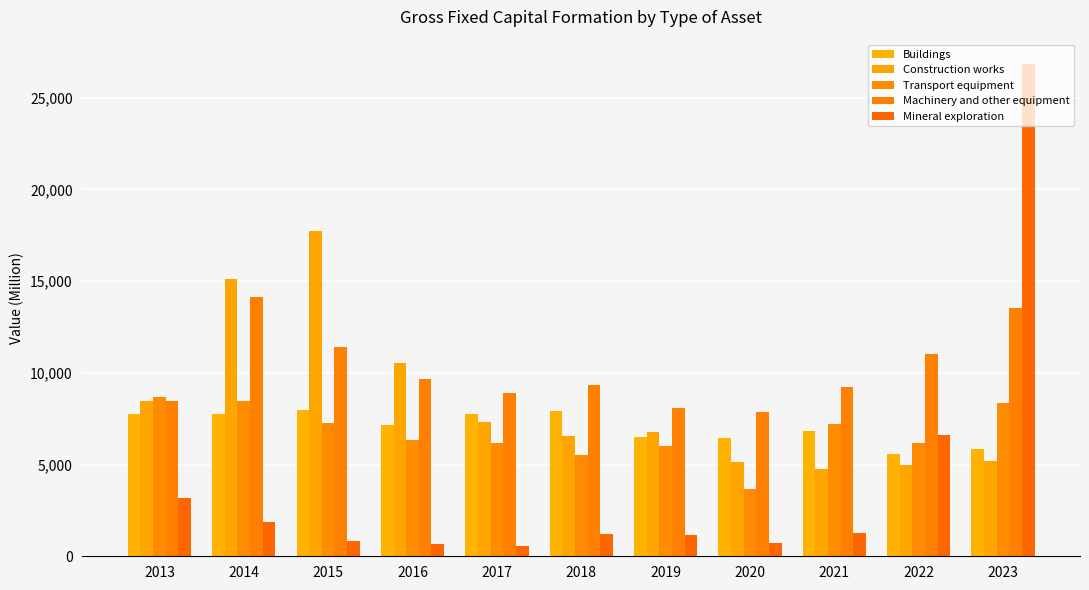

What is the total value across all series at 2022?

34382.0